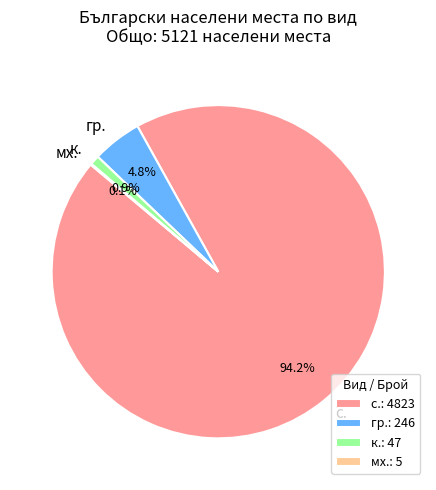

Combined, what portion of the pie is к. and с.?

95.1%